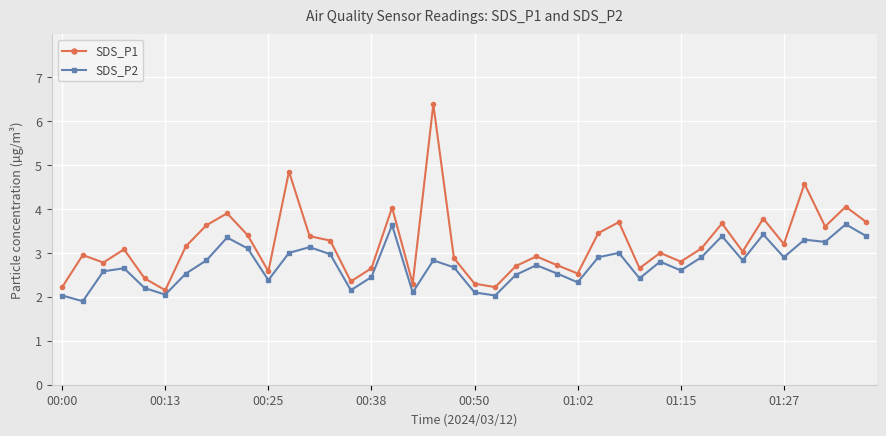

What is the average value of the SDS_P2 series?

2.7